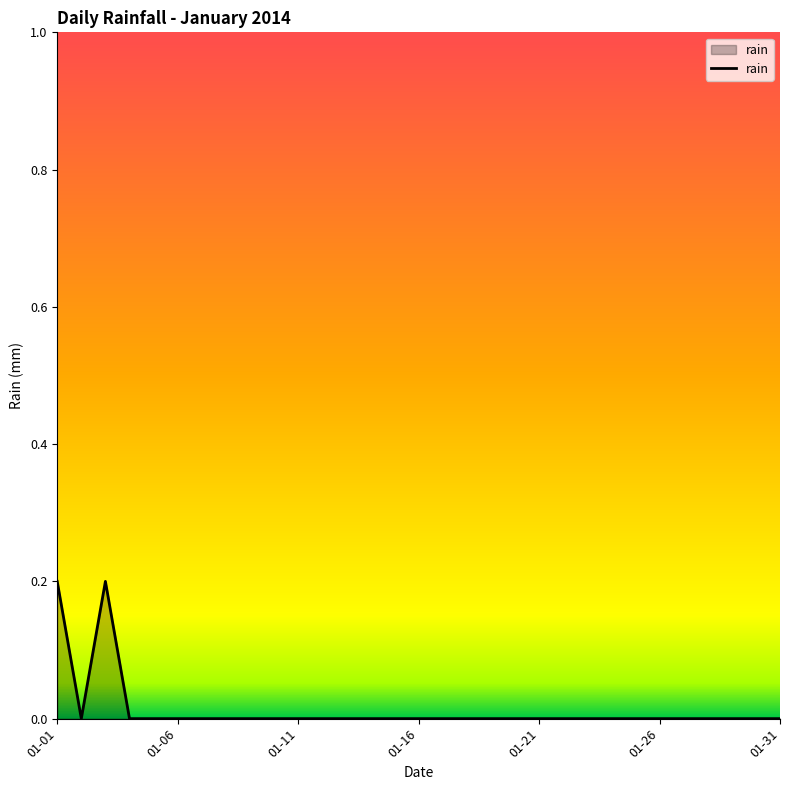

At which label is the value closest to 0?

2014-01-02